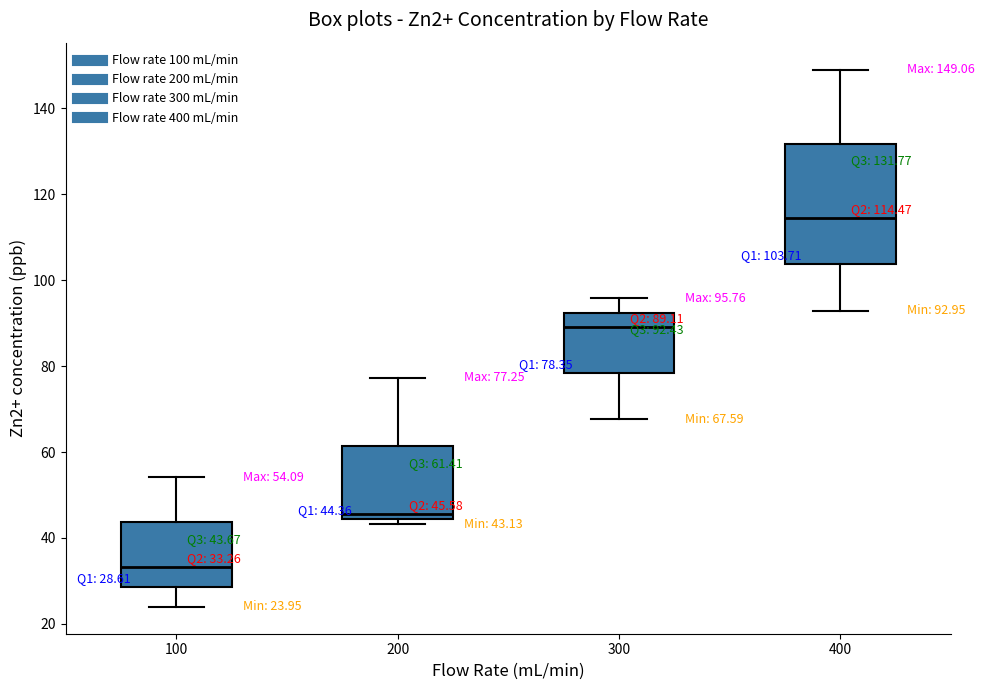

Which box is the tallest, from its lower edge to its upper edge?

400